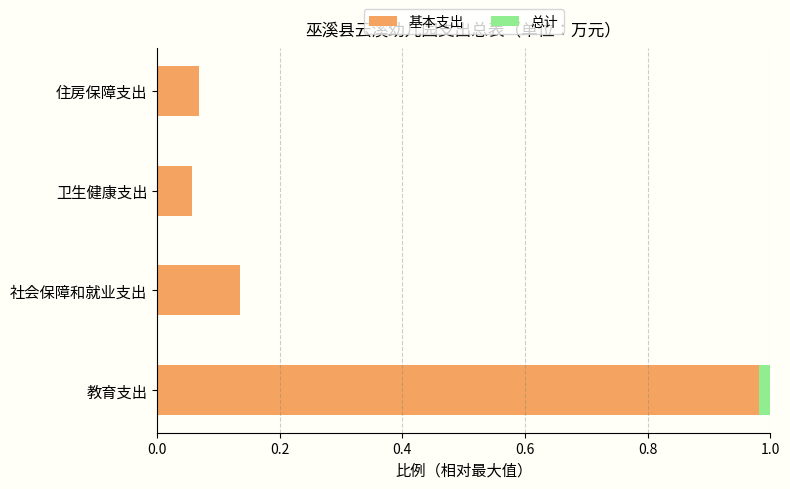

Is it true that 基本支出 equals 0.4 at 教育支出?

False